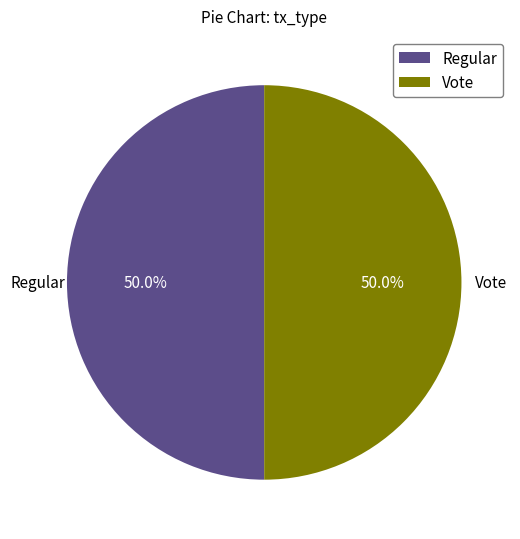

Approximately how many times larger is the value at Vote compared to Regular?

1.0